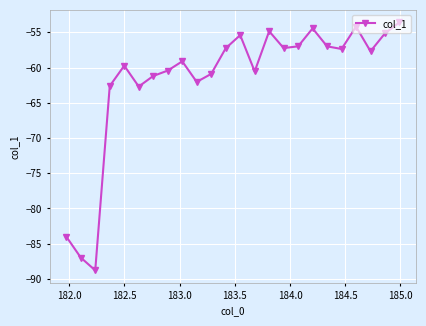

What is the maximum value shown in the chart?

-53.6